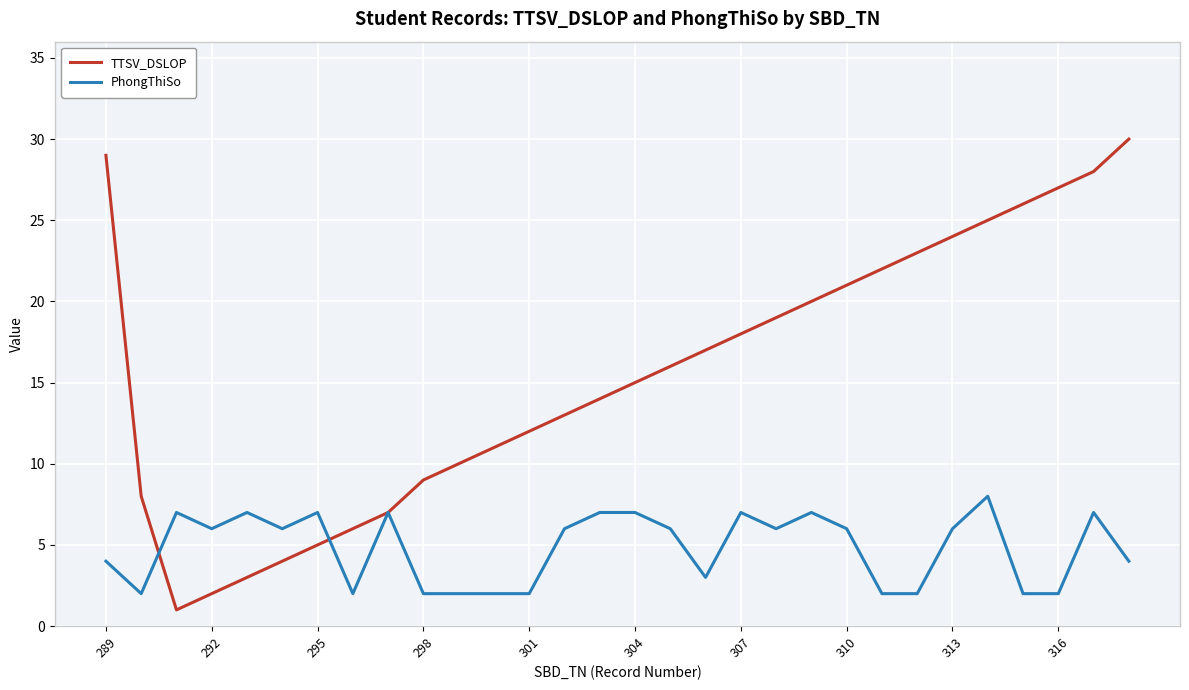

Which series has the largest total across all categories?

TTSV_DSLOP